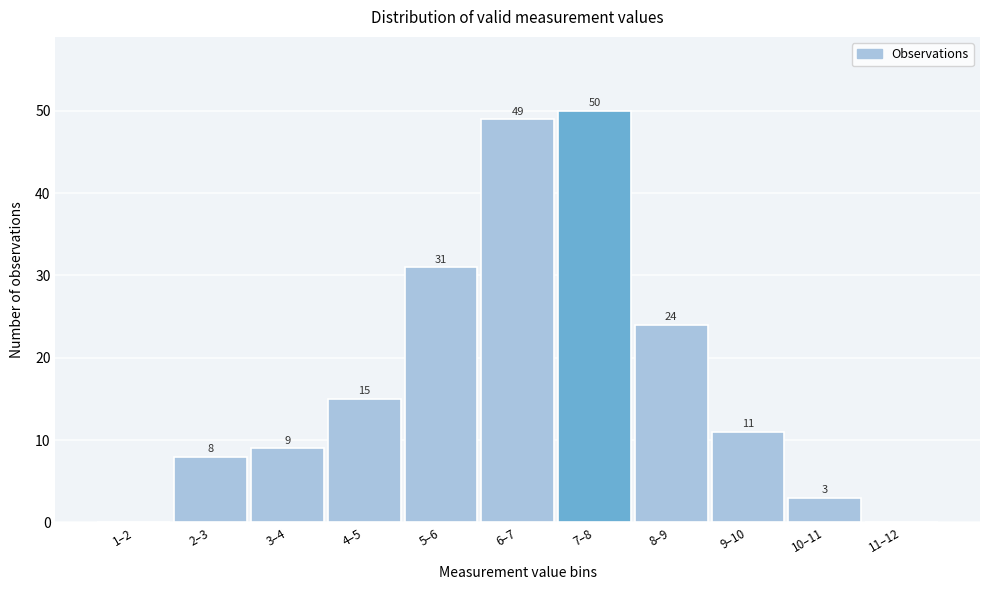

Reading left to right, what are all the values shown in this chart?

1–2=0	2–3=8	3–4=9	4–5=15	5–6=31	6–7=49	7–8=50	8–9=24	9–10=11	10–11=3	11–12=0